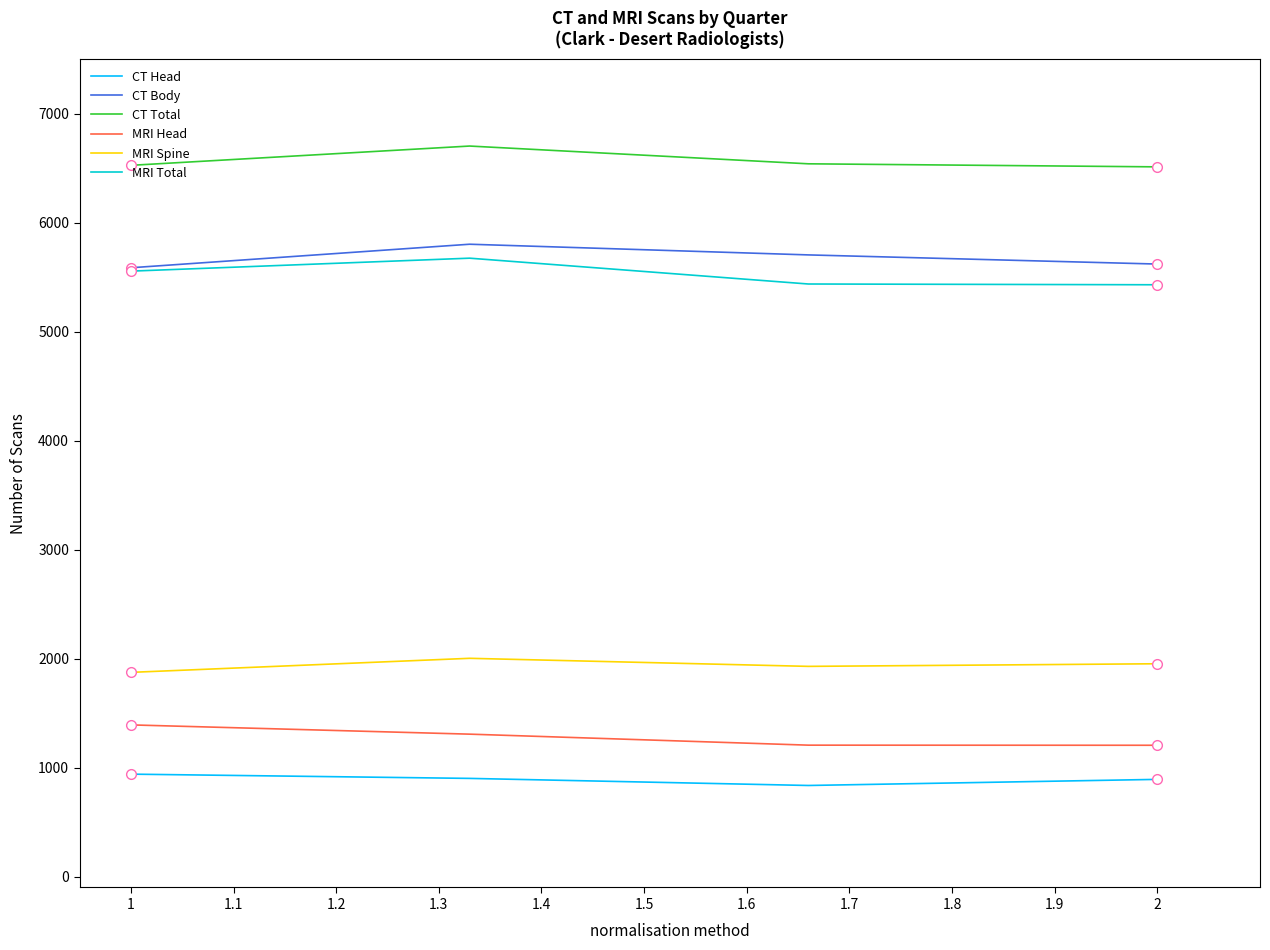

Which series has the largest total across all categories?

CT Total